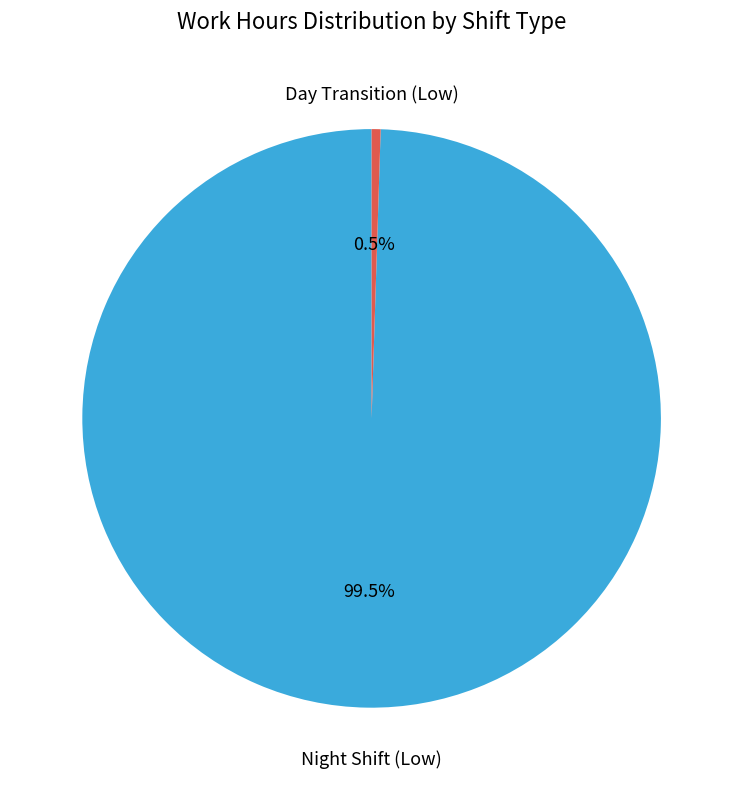

Is there any slice that represents more than half of the pie?

Yes